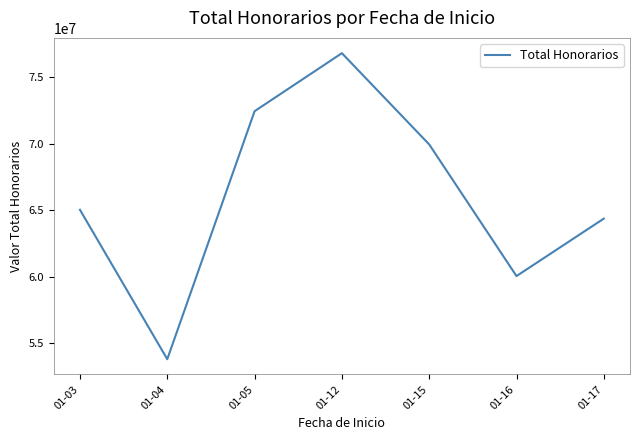

True or false: the data shows 119297518.9 at 01-15.

False